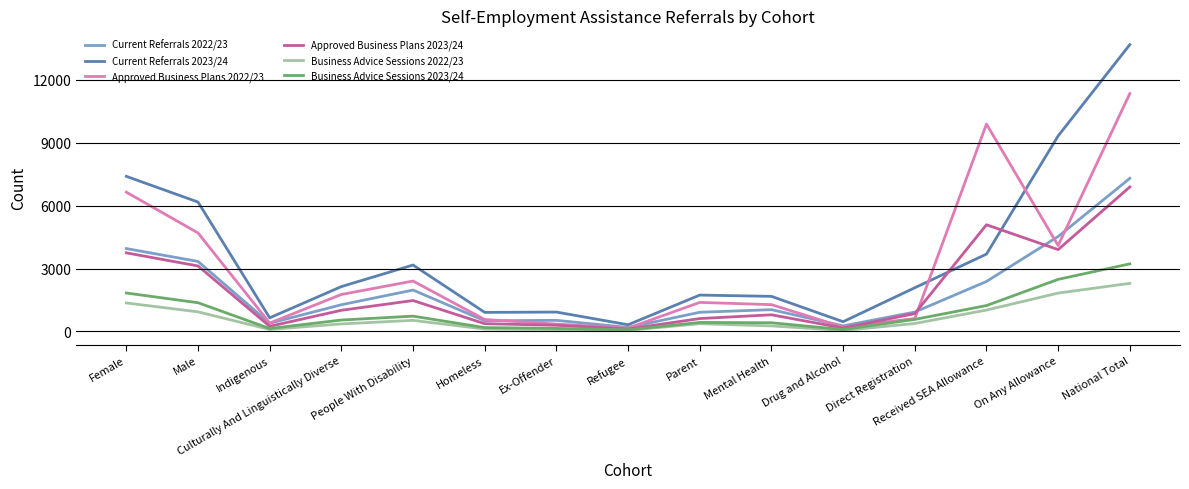

What position from the left is National Total?

15